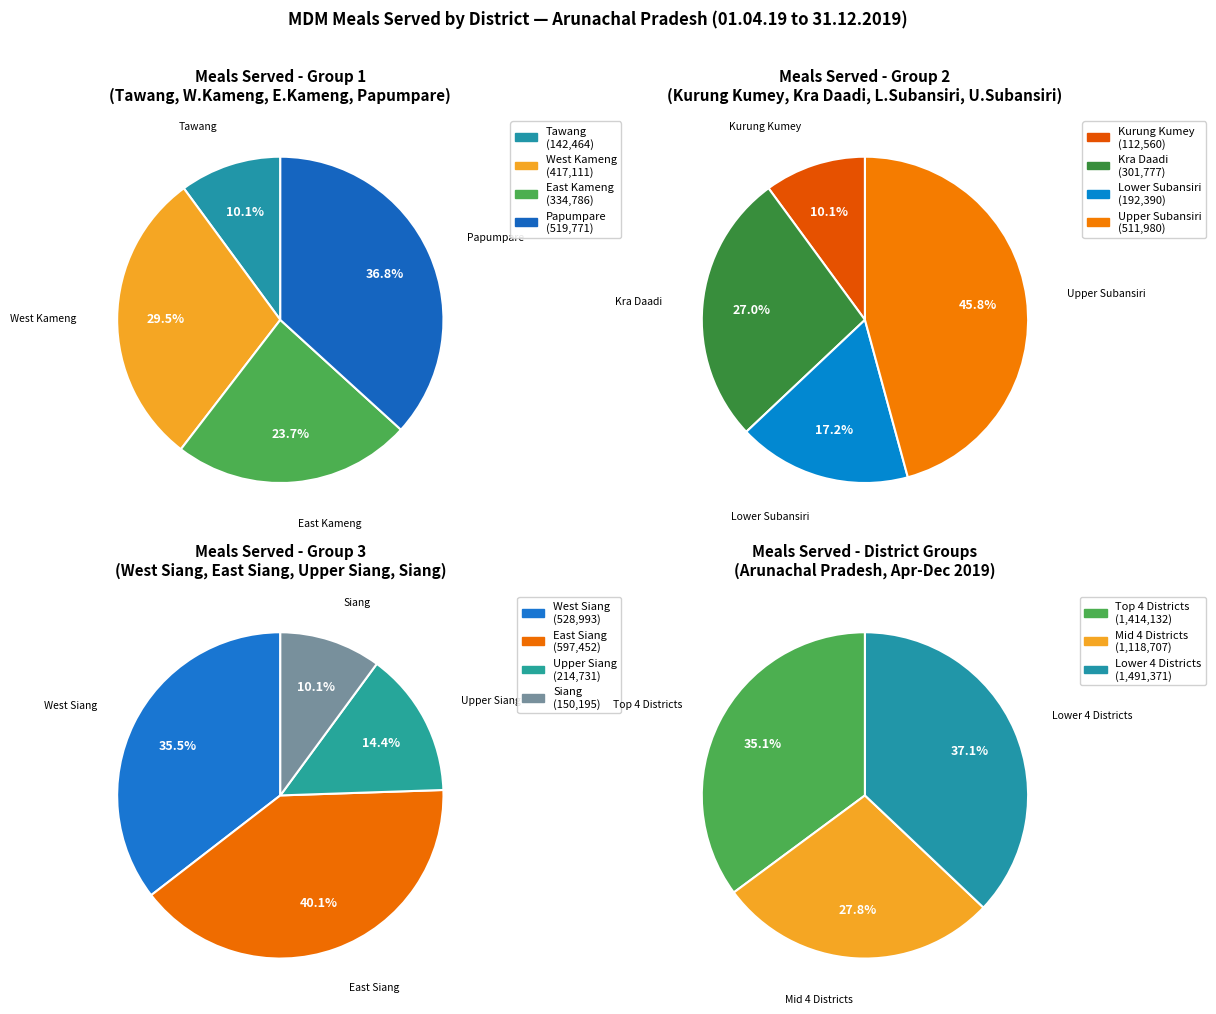

Does Tawang represent more than half of the total?

No